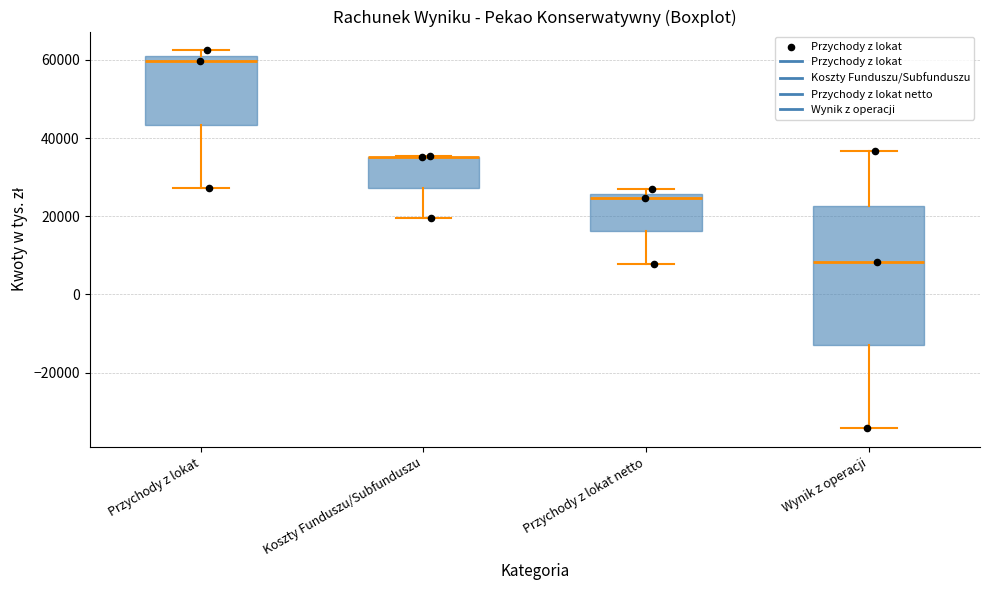

Reading left to right, transcribe this box plot: for each box, give where its median line is, the range the box spans, and where its two whiskers end, as read against the y-axis. The values are not printed on the chart, so give them approximately, as read against the axis.

Przychody z lokat: median 60000, box 44000 to 62000, whiskers 28000 to 62000 (just above the box's upper edge)
Koszty Funduszu/Subfunduszu: median 36000 (drawn on the box's upper edge), box 28000 to 36000, whiskers 20000 to 36000
Przychody z lokat netto: median 24000, box 16000 to 26000, whiskers 8000 to 26000 (just above the box's upper edge)
Wynik z operacji: median 8000, box -12000 to 22000, whiskers -34000 to 36000